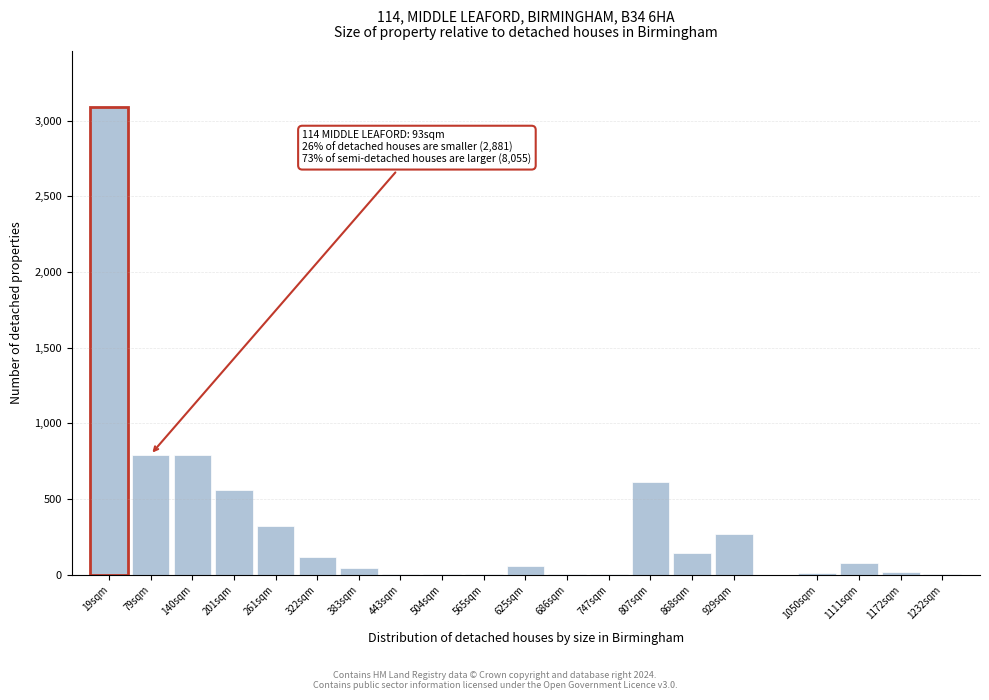

What is the ratio of the value at 929sqm to the value at 140sqm?

0.3